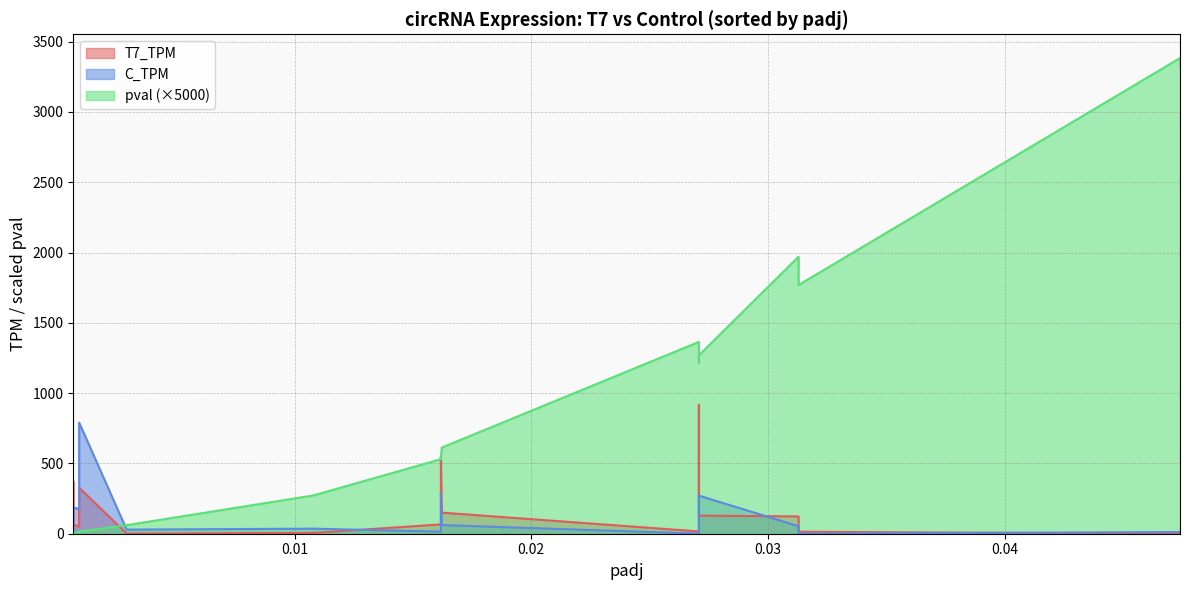

What is the highest value of the pval series?

3383.5